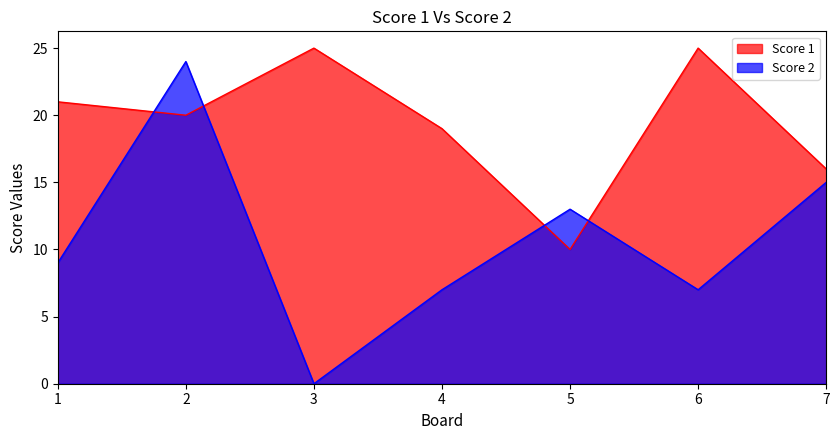

At how many categories does at least one series exceed 20?

4